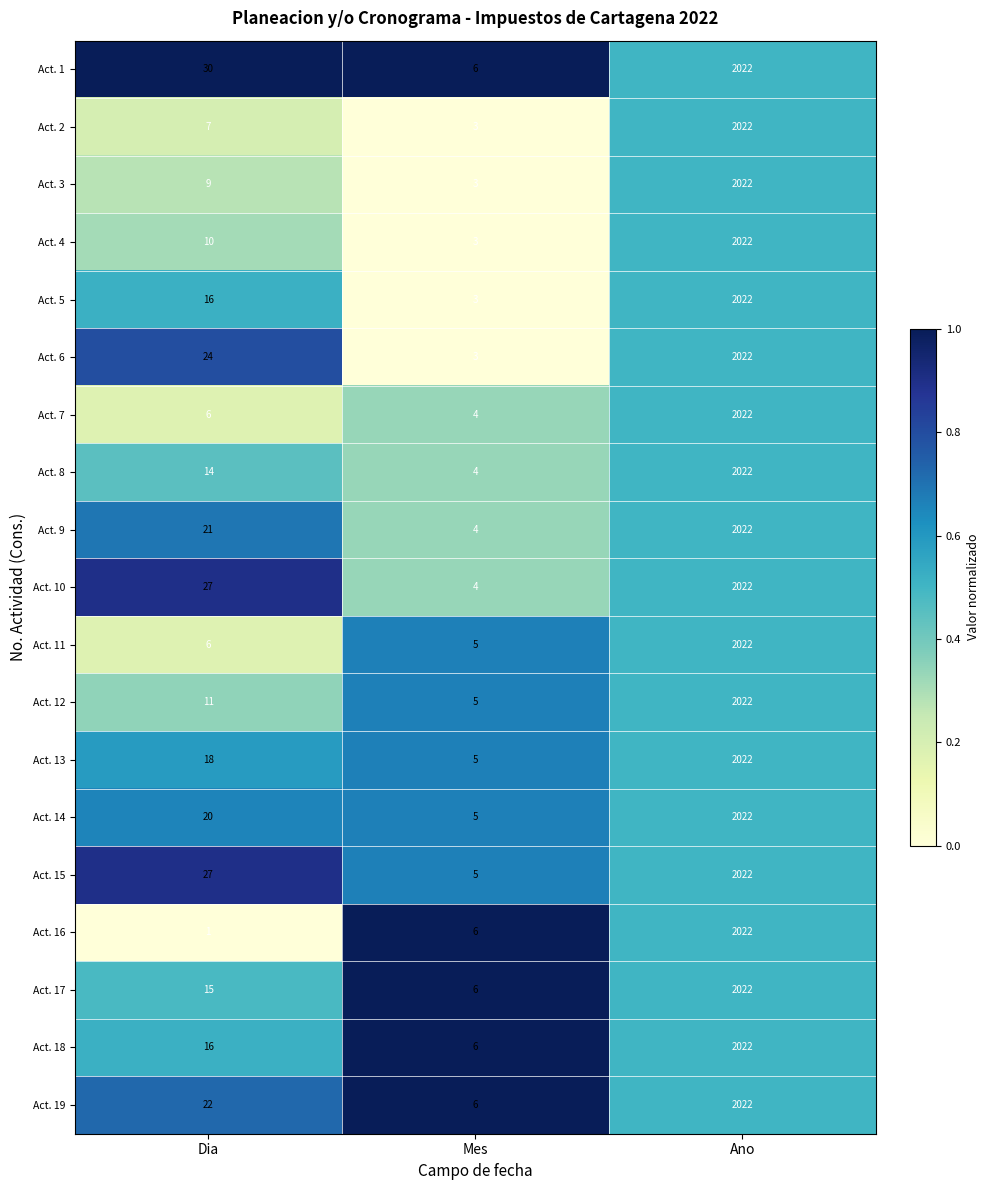

What is the total value across all series at Mes?

86